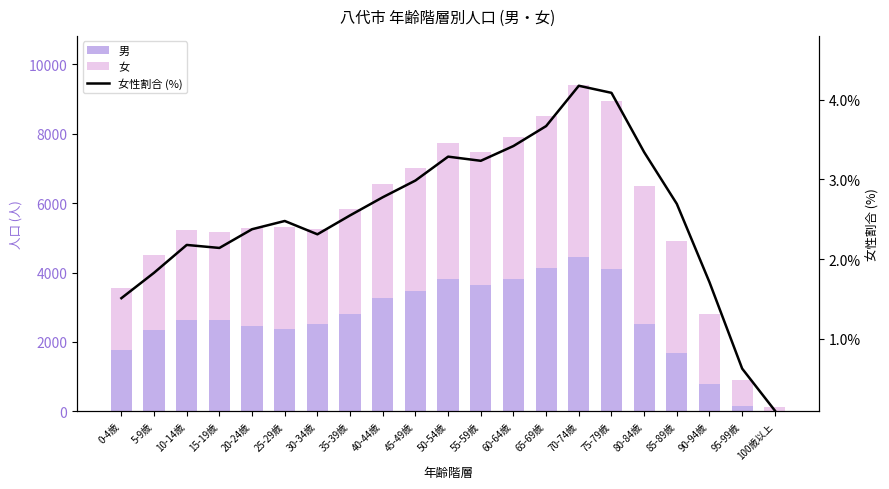

The 男 series shows 4142.0 at 65-69歳. True or false?

True